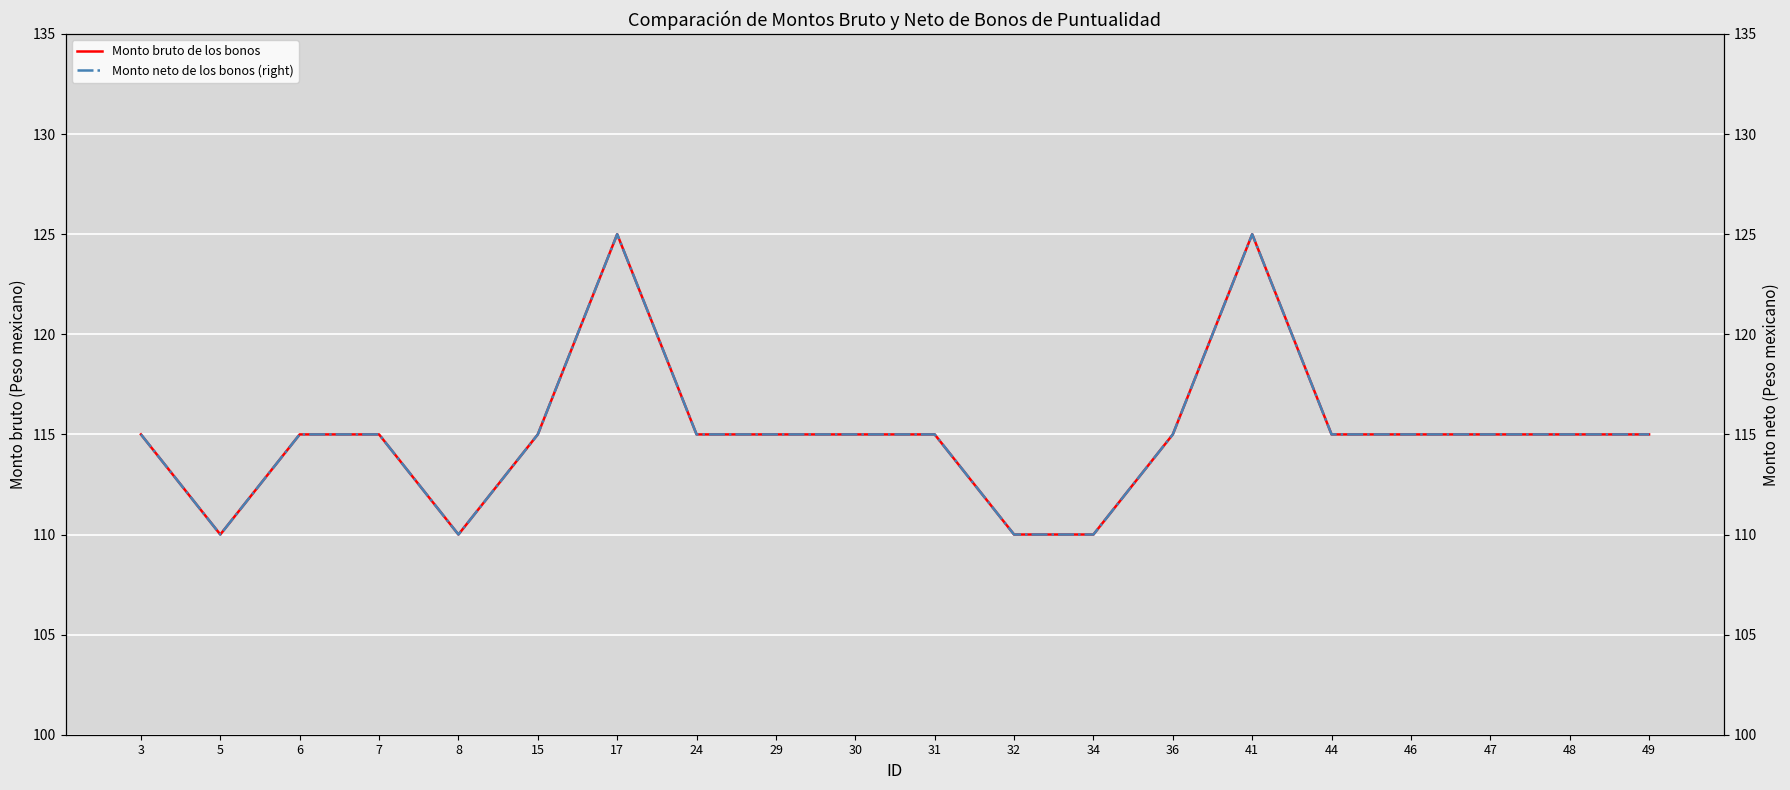

At which label does Monto bruto de los bonos reach its minimum?

5